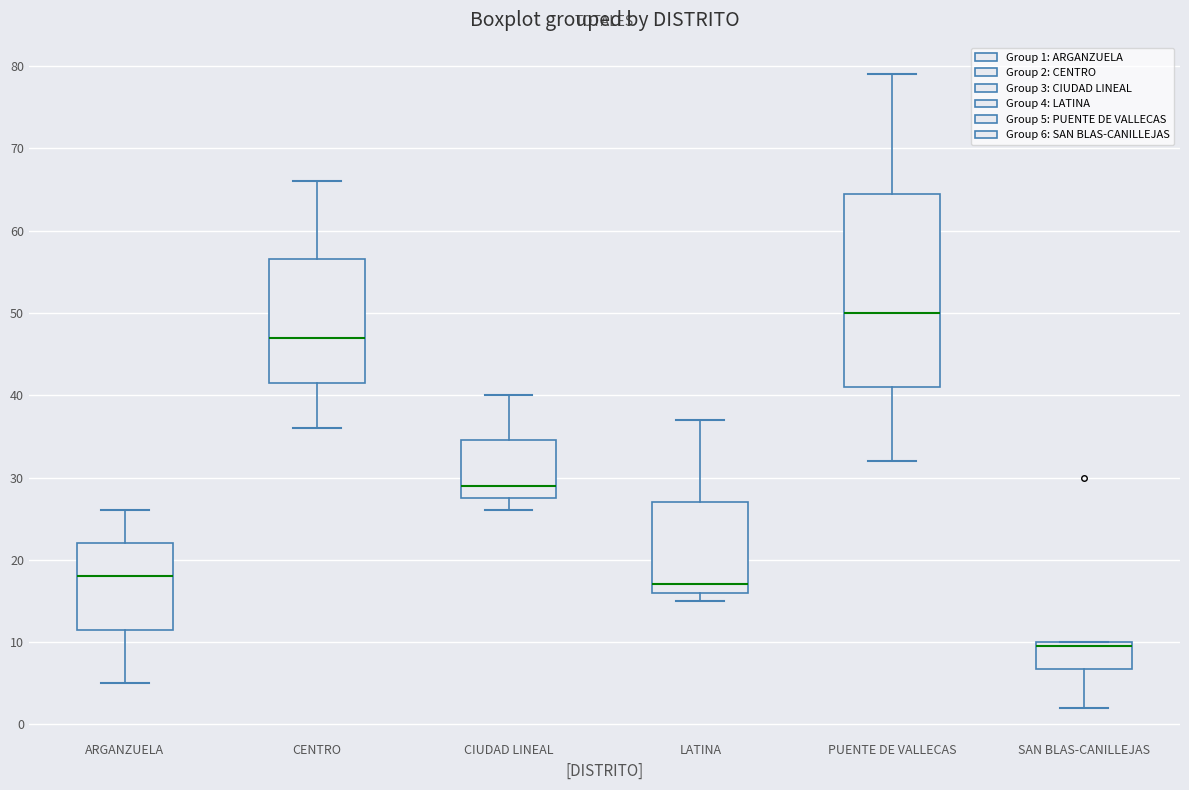

Where is the lower edge of the box for SAN BLAS-CANILLEJAS on the y-axis? The values are not printed on the chart, so give them approximately, as read against the axis.

7